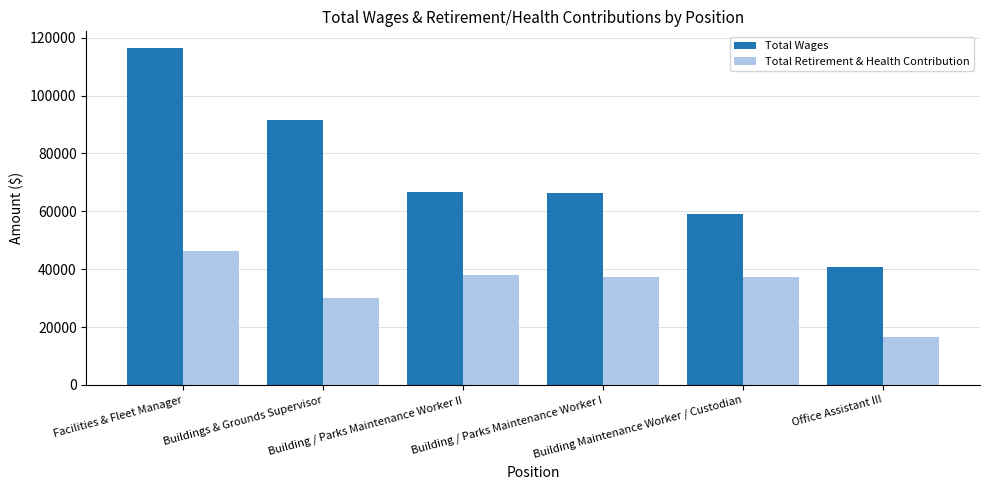

Which series has the largest range (max minus min)?

Total Wages